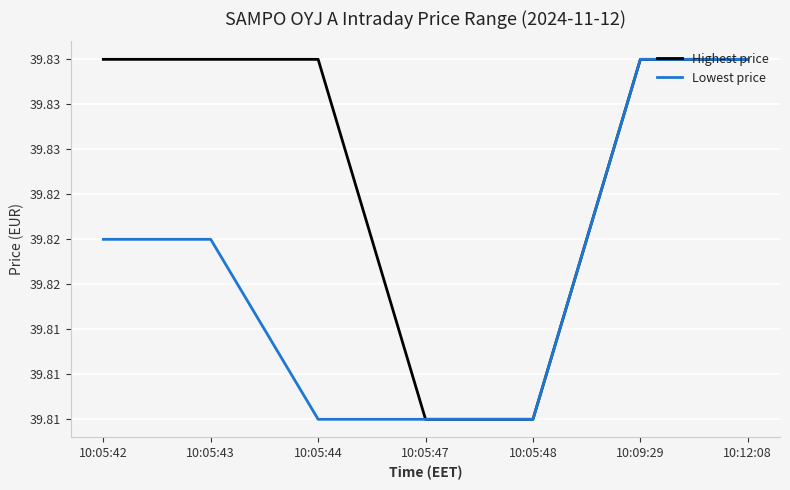

What is the value of the Highest price point at the 3rd from the left?

39.8